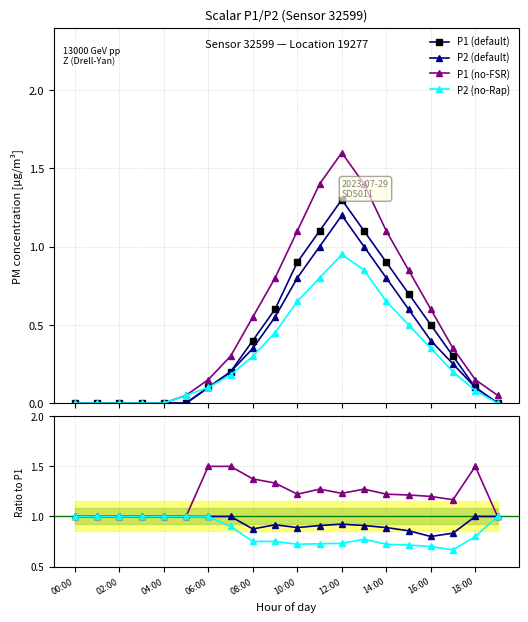

True or false: P2 has more than 1 interior local peaks.

False